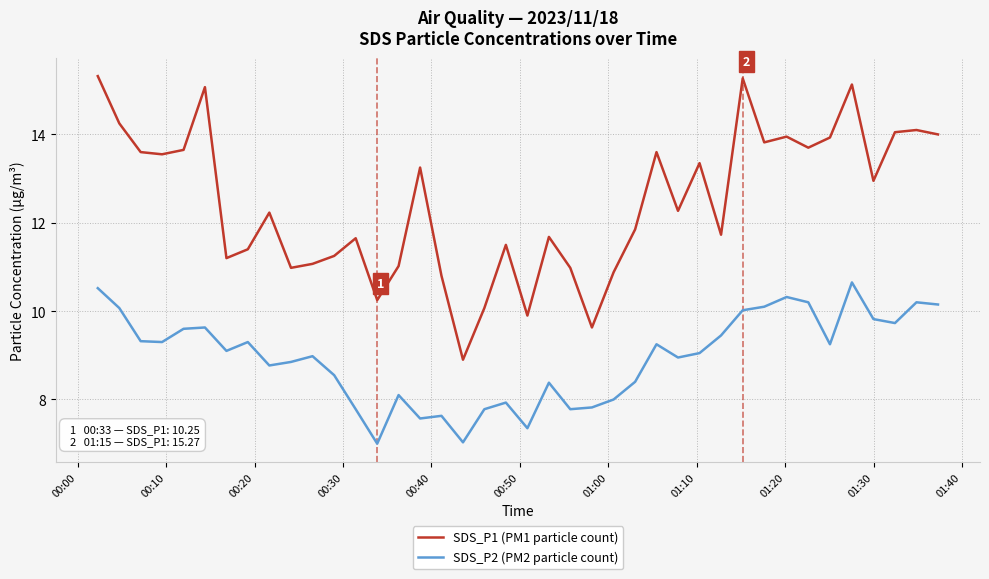

List the series in order of their peak value, lowest first.

SDS_P2 (PM2 particle count), SDS_P1 (PM1 particle count)